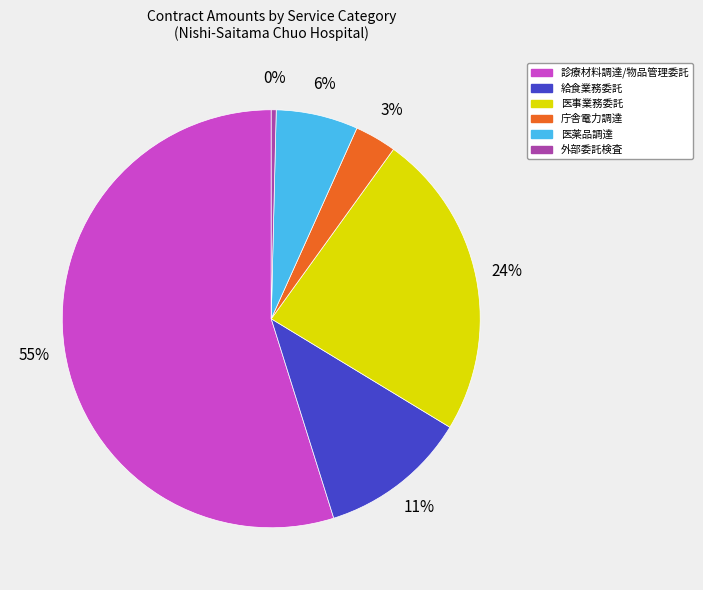

To the nearest percent, what is the average slice percentage?

17%